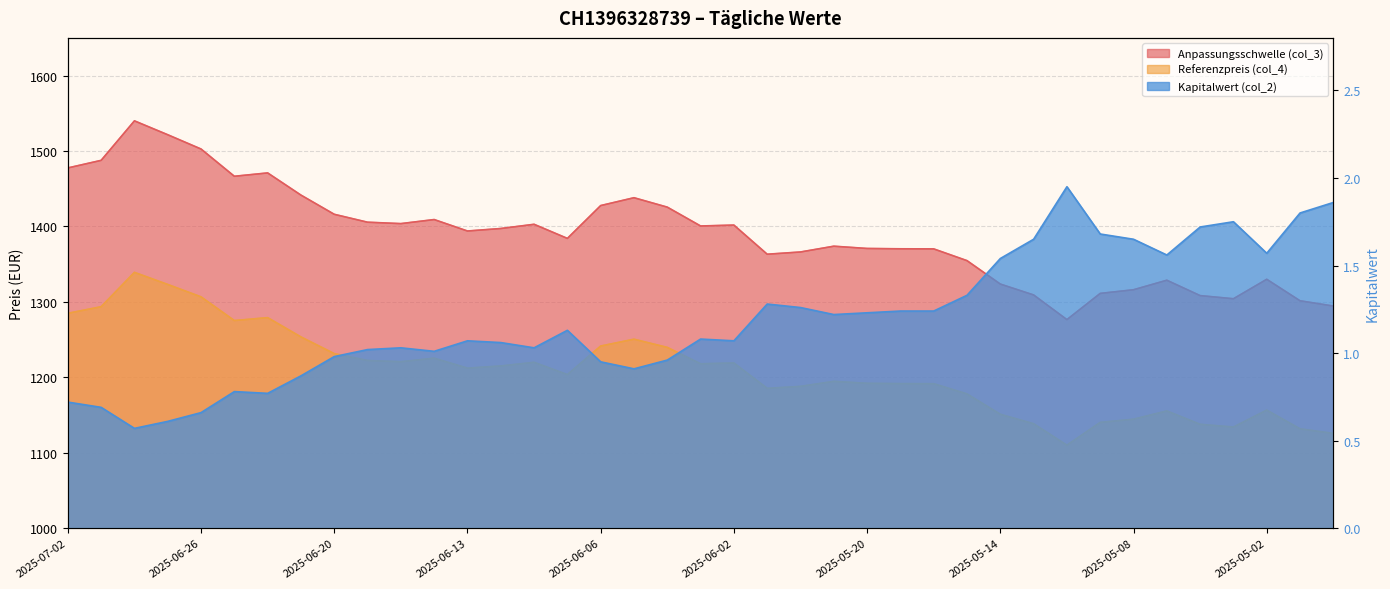

Where is the first local minimum for Anpassungsschwelle (col_3)?

2025-06-25